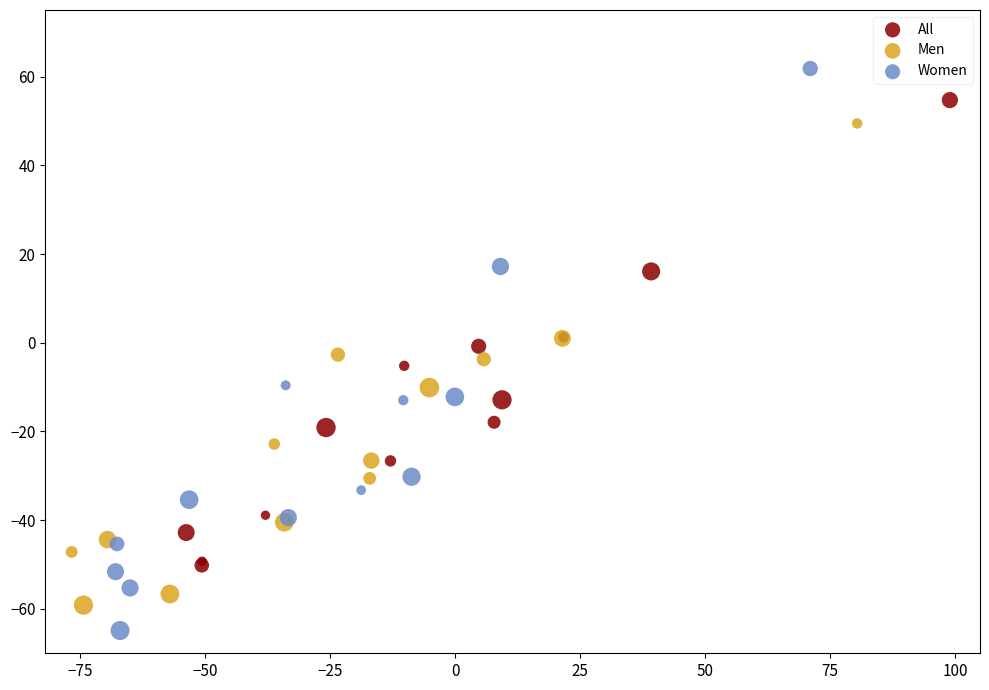

Which series contains the lowest Y value?

Women